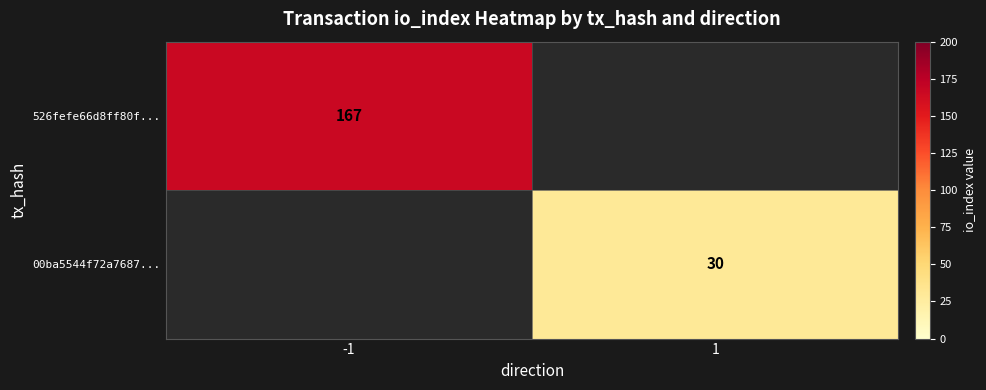

What is the spread (max minus min) of values at -1?

167